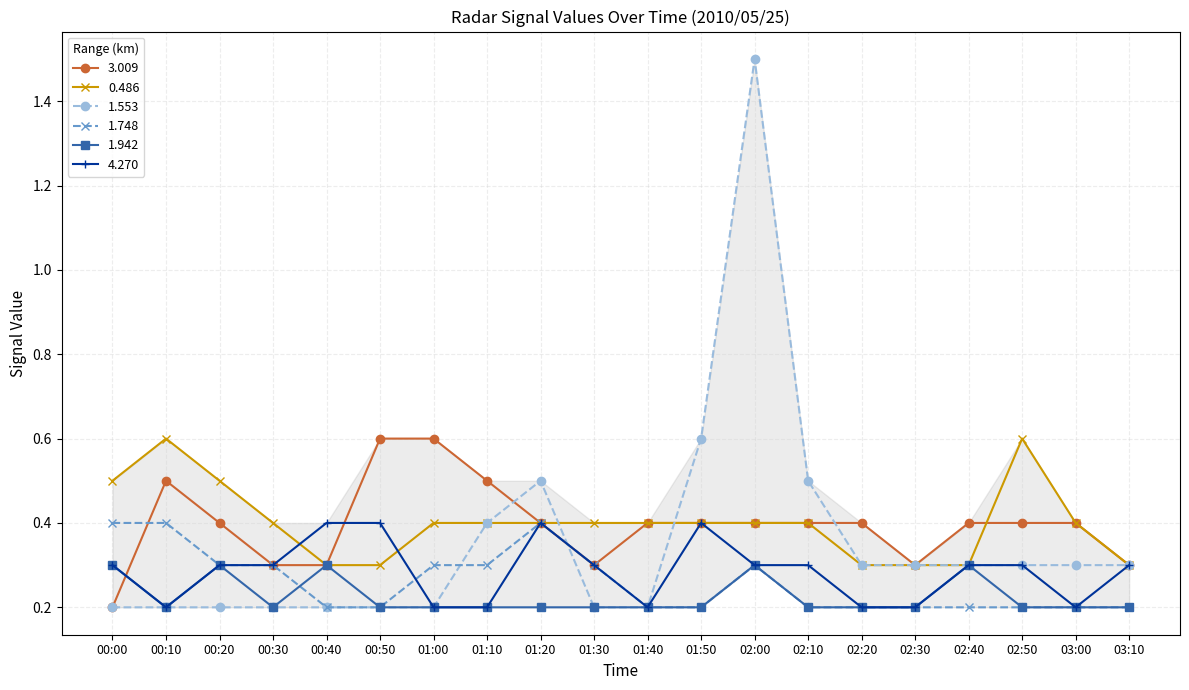

What is the maximum value for 1.553?

1.5